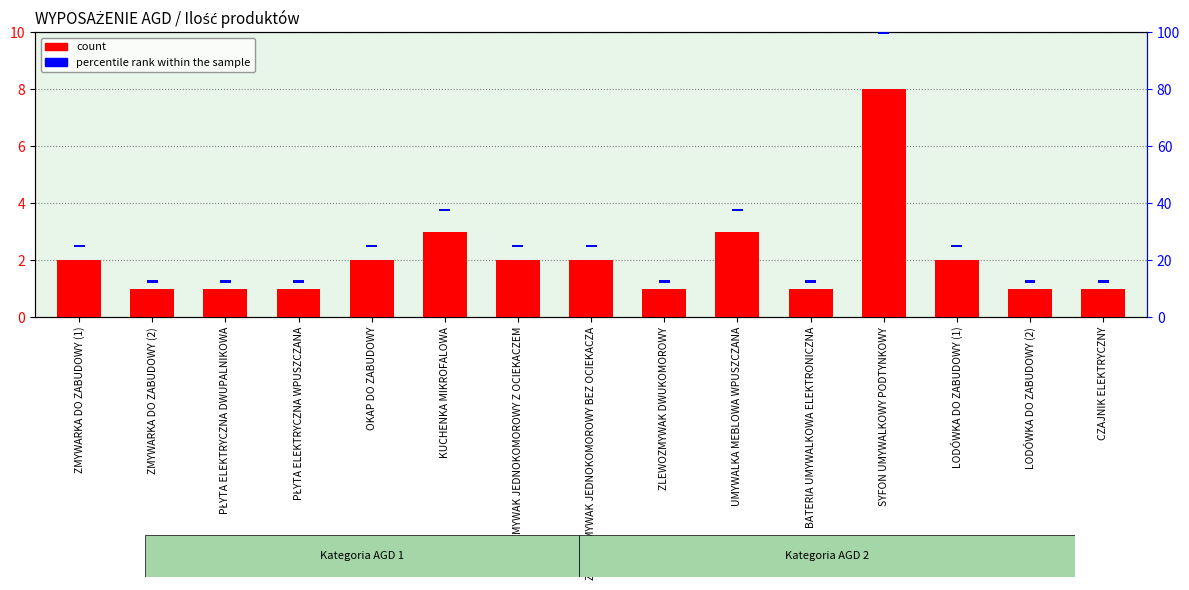

How many series are shown in this chart?

2